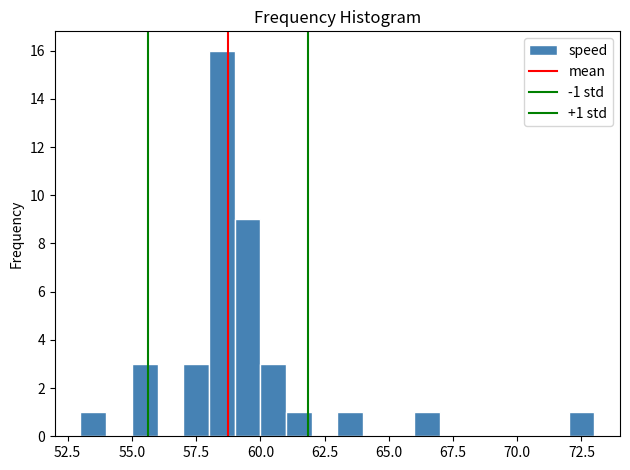

Read against the x-axis, roughly where is the centre of the tallest bar?

58.5